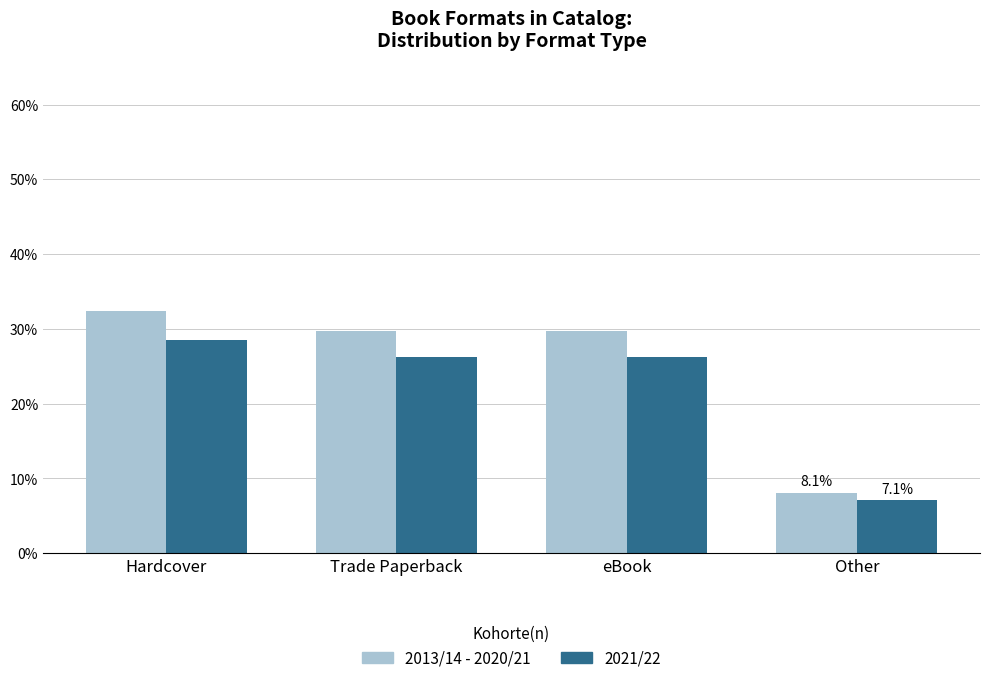

The value of 2013/14 - 2020/21 at eBook is 16.4. True or false?

False